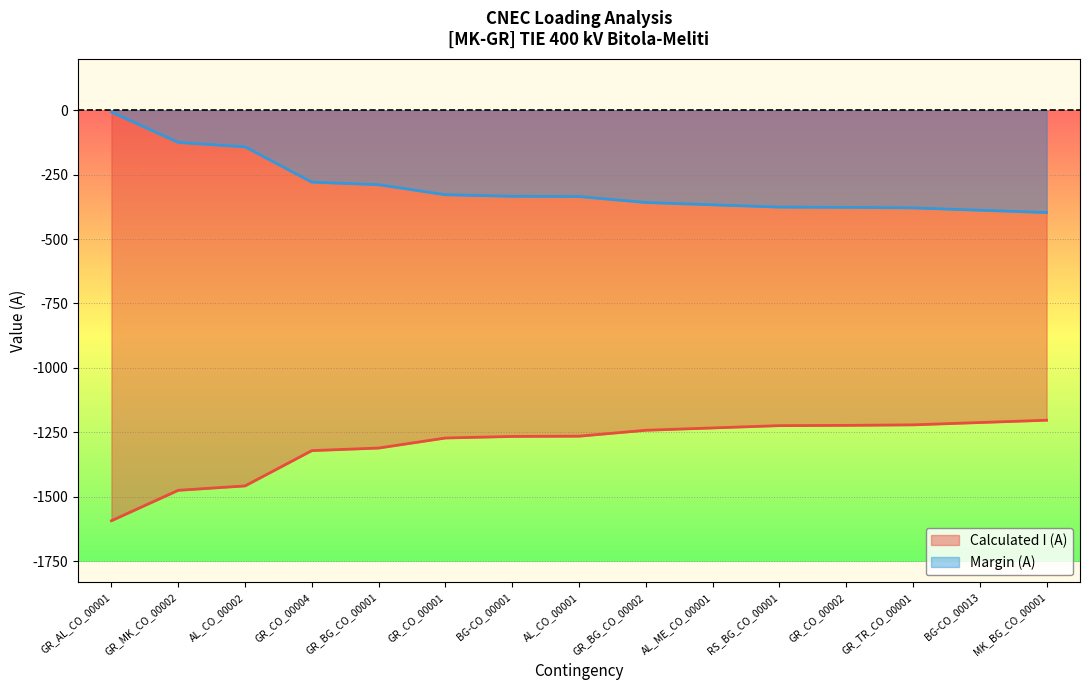

At how many categories does at least one series exceed -1521?

15